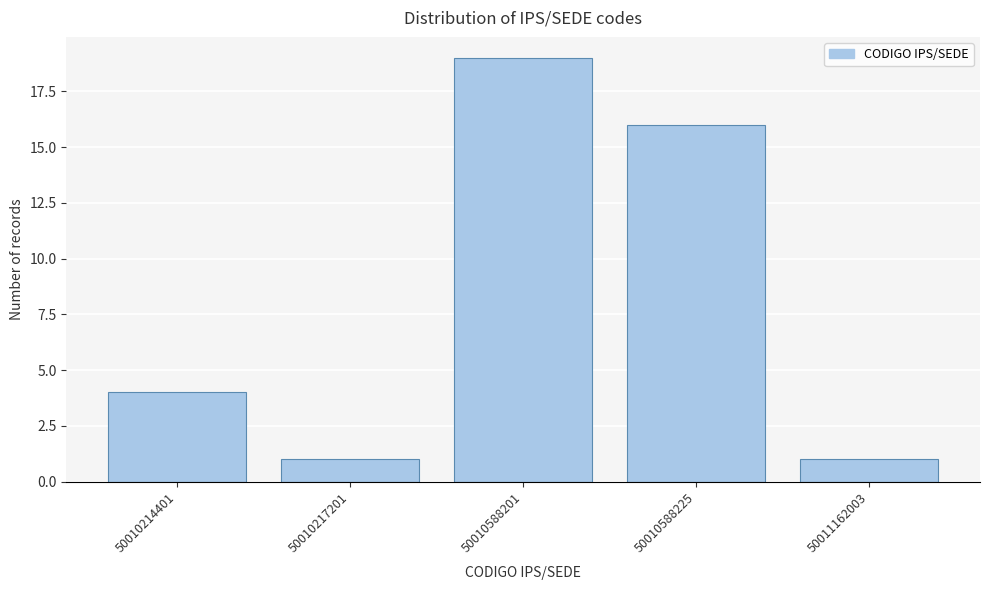

Reading right to left, list all the values displayed in this chart.

50011162003=1	50010588225=16	50010588201=19	50010217201=1	50010214401=4